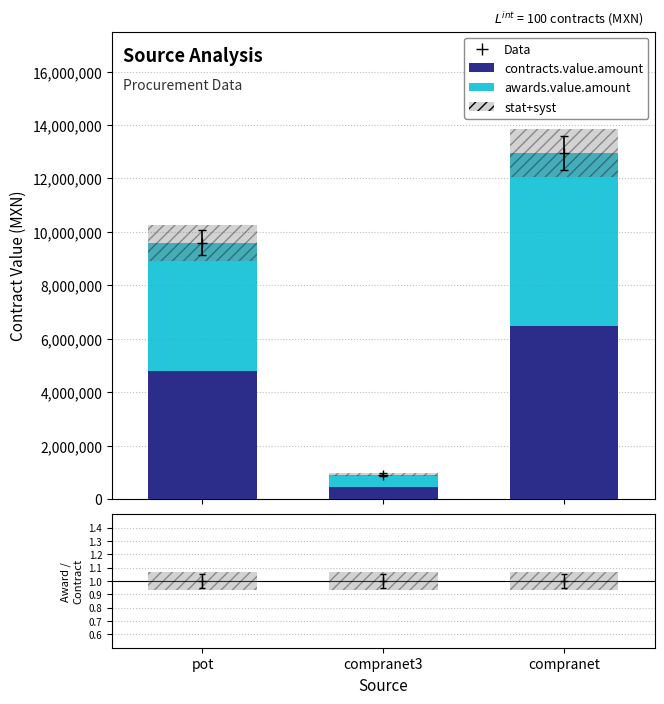

True or false: contracts.value.amount has a value of 460004.3 at compranet3.

True